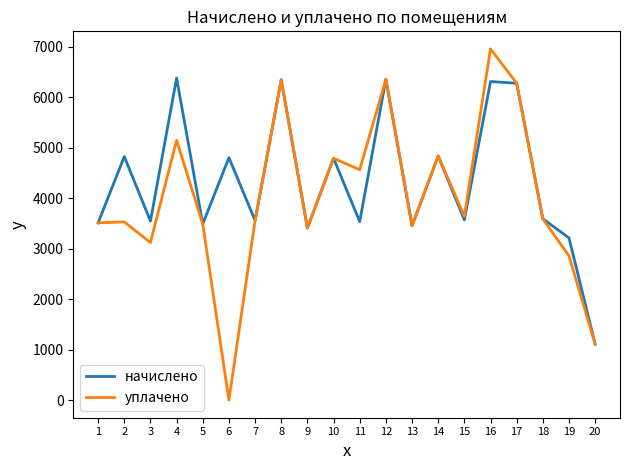

How many positive values does the уплачено series have?

19